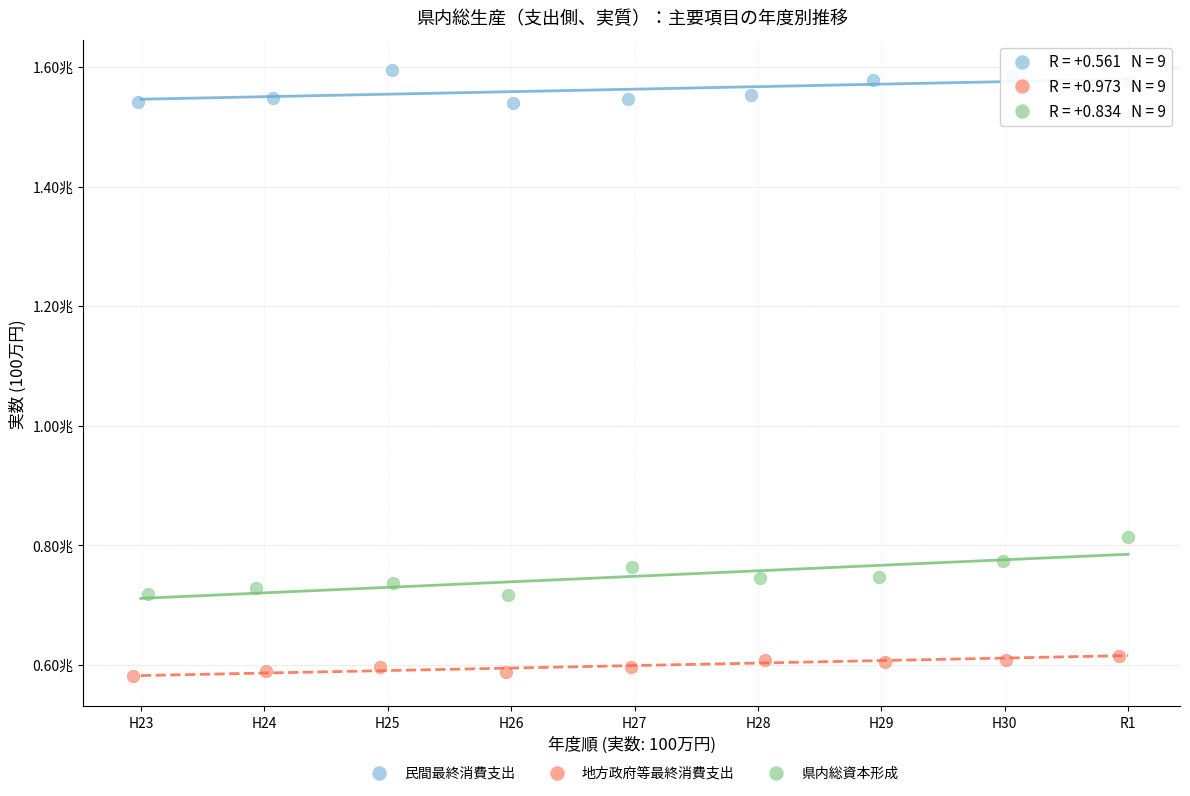

What are all the series names shown in the legend?

民間最終消費支出, 地方政府等最終消費支出, 県内総資本形成